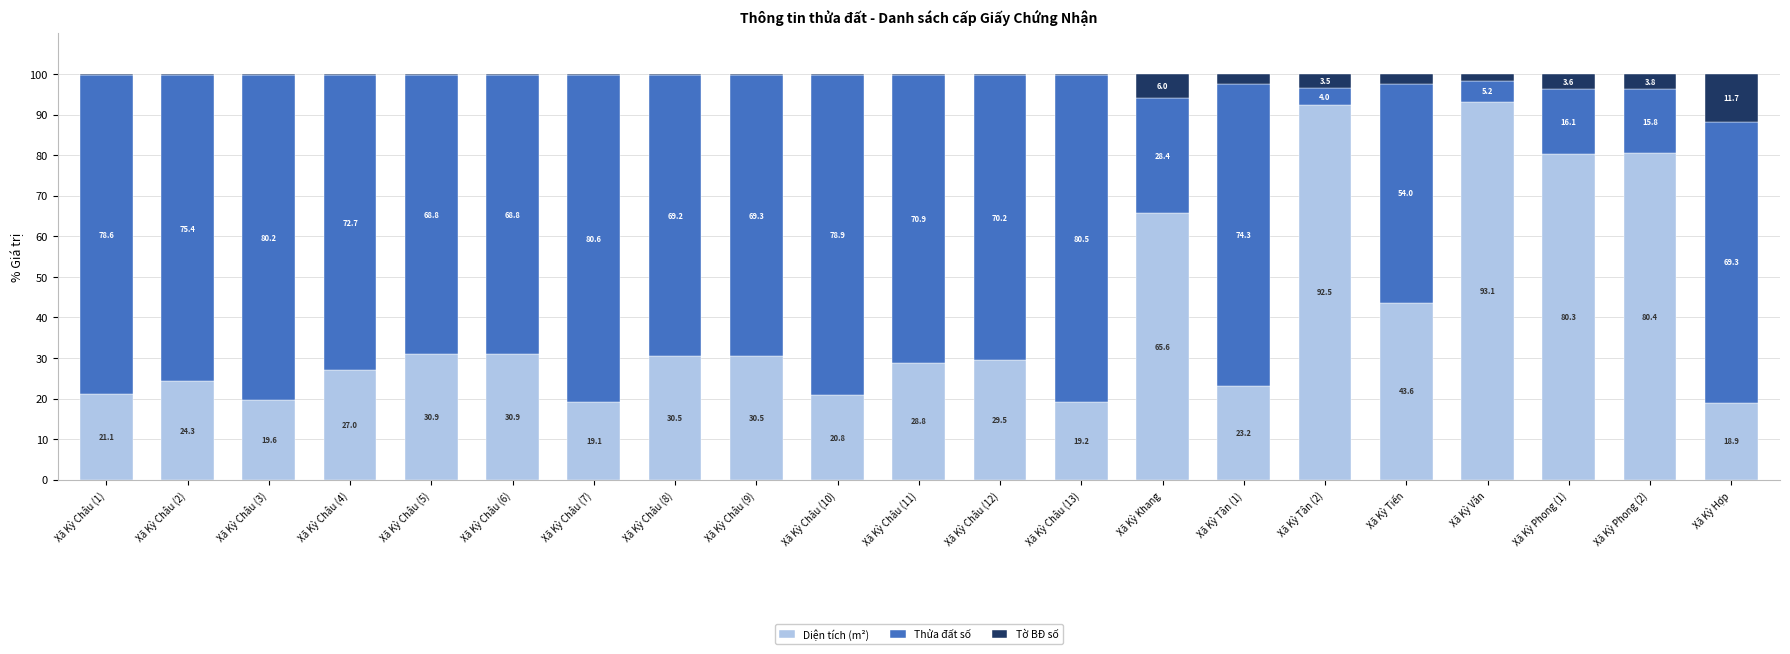

Is it true that Diện tích (m²) equals 23.2 at Xã Kỳ Tân (1)?

True